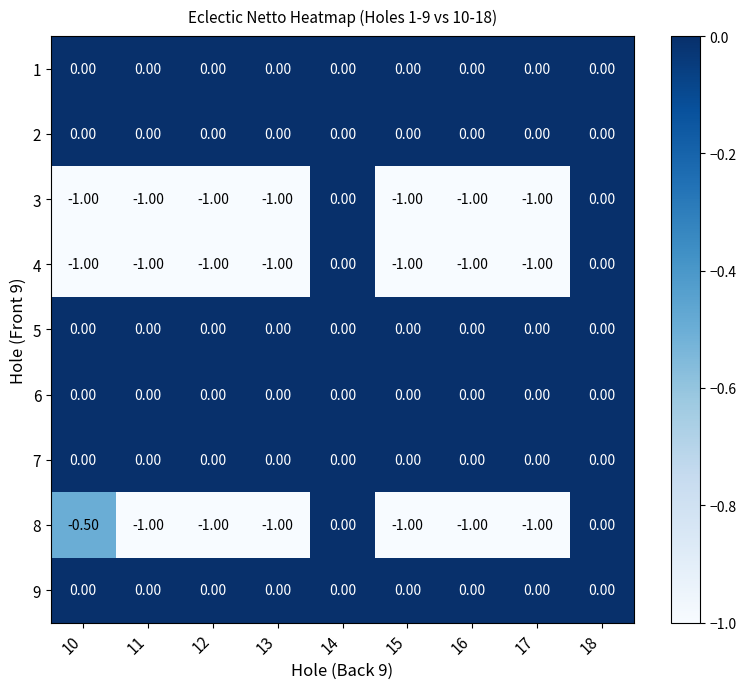

What is the difference between the highest and lowest values at 17?

1.0